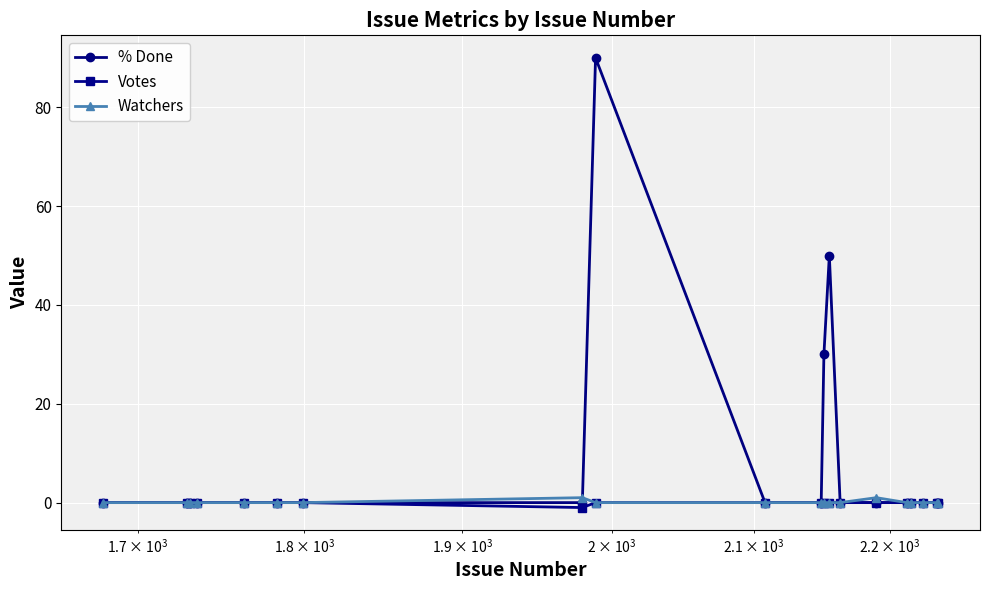

Does the chart have visible grid lines?

Yes